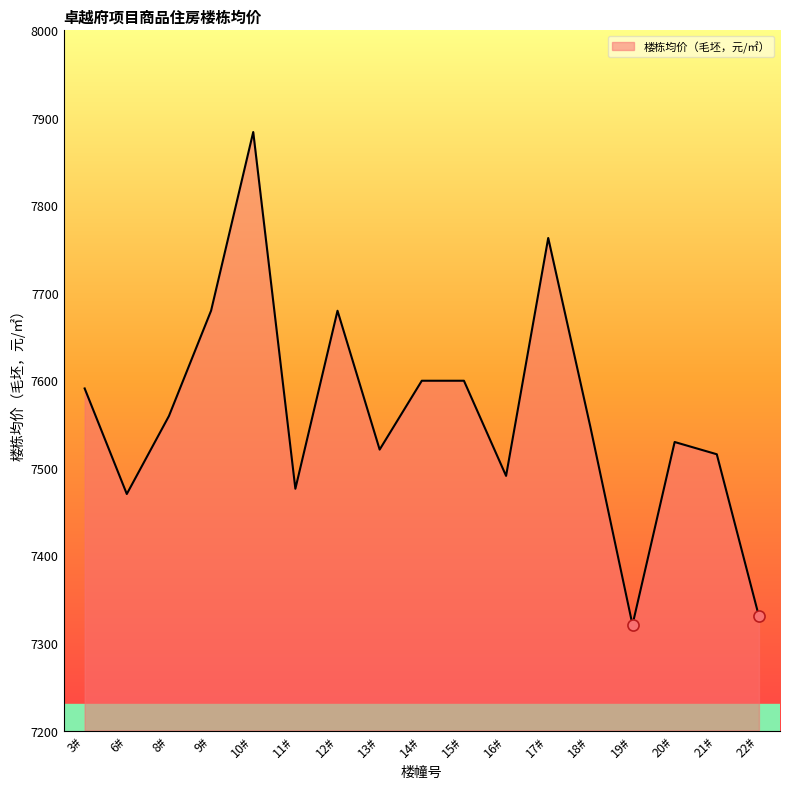

Does the chart have visible grid lines?

No